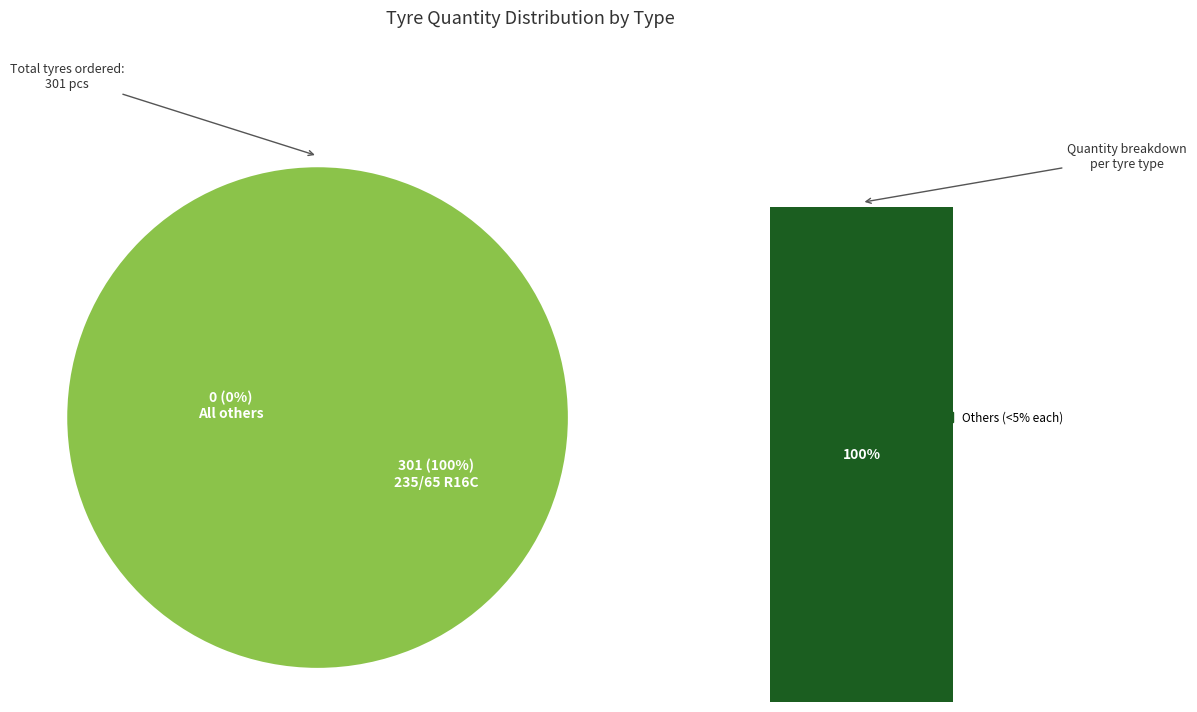

Does 235/65 R16C (Nokian Cargoproof) account for over 50% of the chart?

Yes